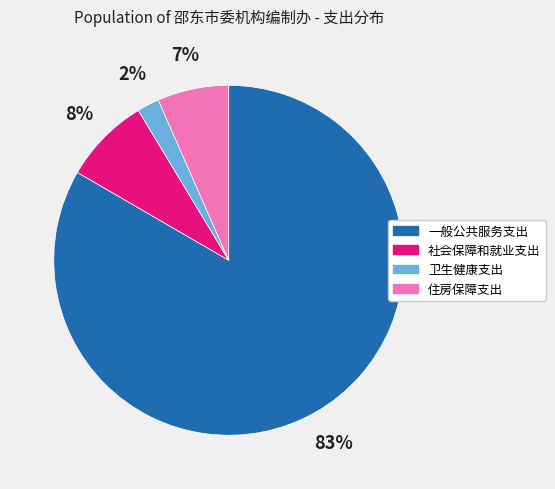

To the nearest percent, what percentage of the pie is 住房保障支出?

7%